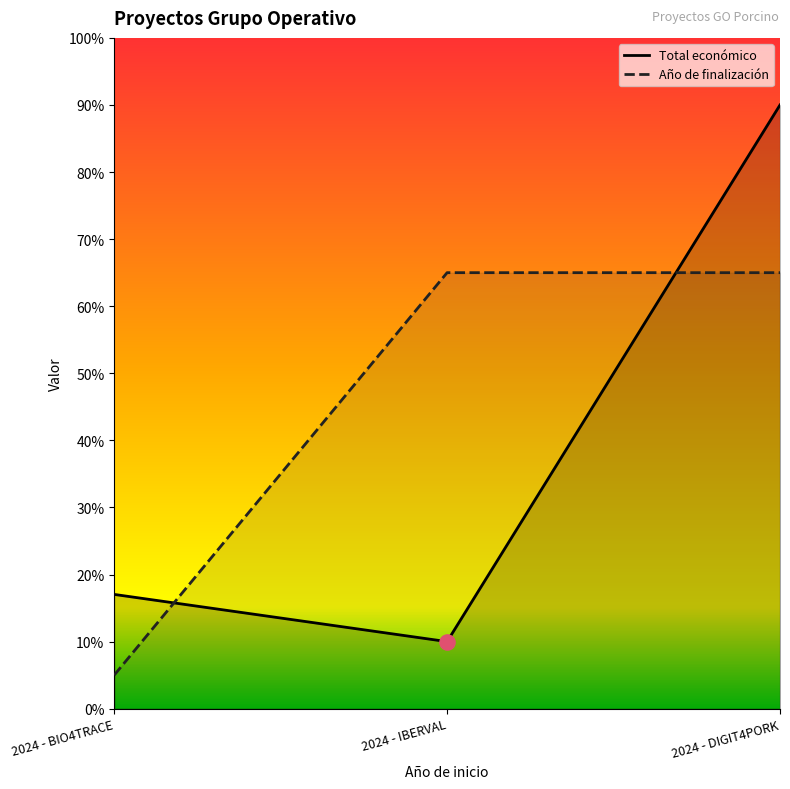

Which series has the largest total across all categories?

Año de finalización